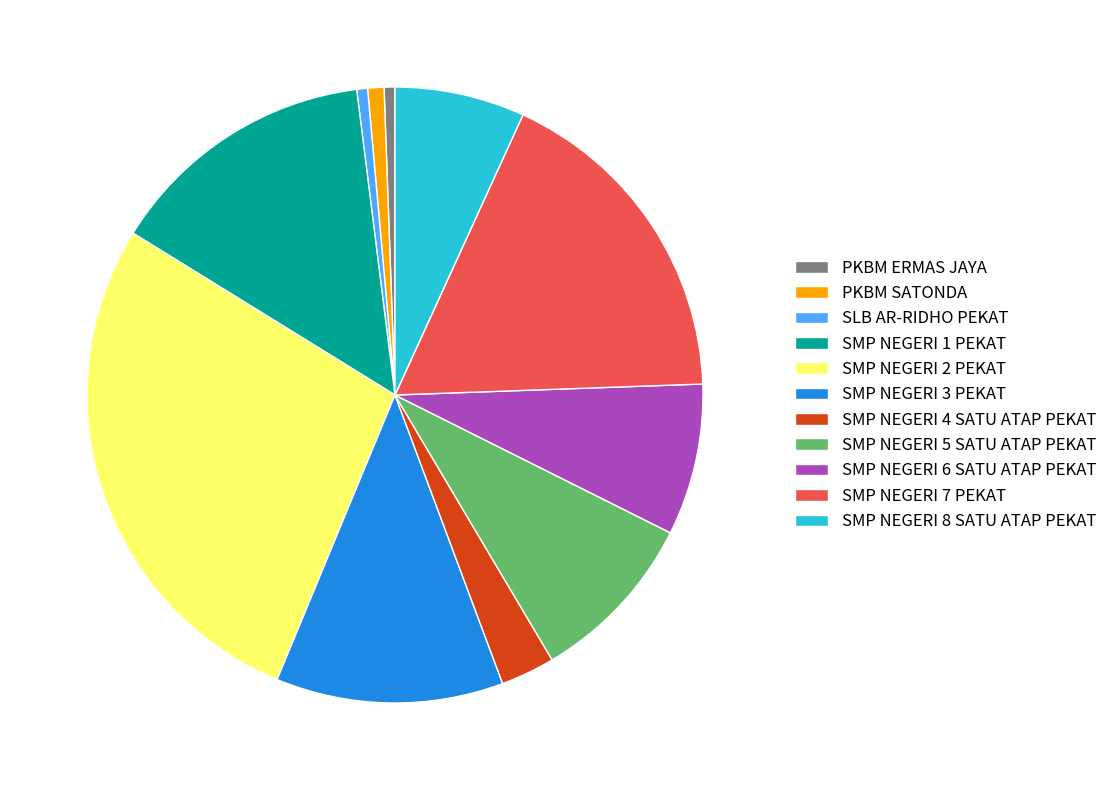

Does SMP NEGERI 8 SATU ATAP PEKAT represent more than half of the total?

No